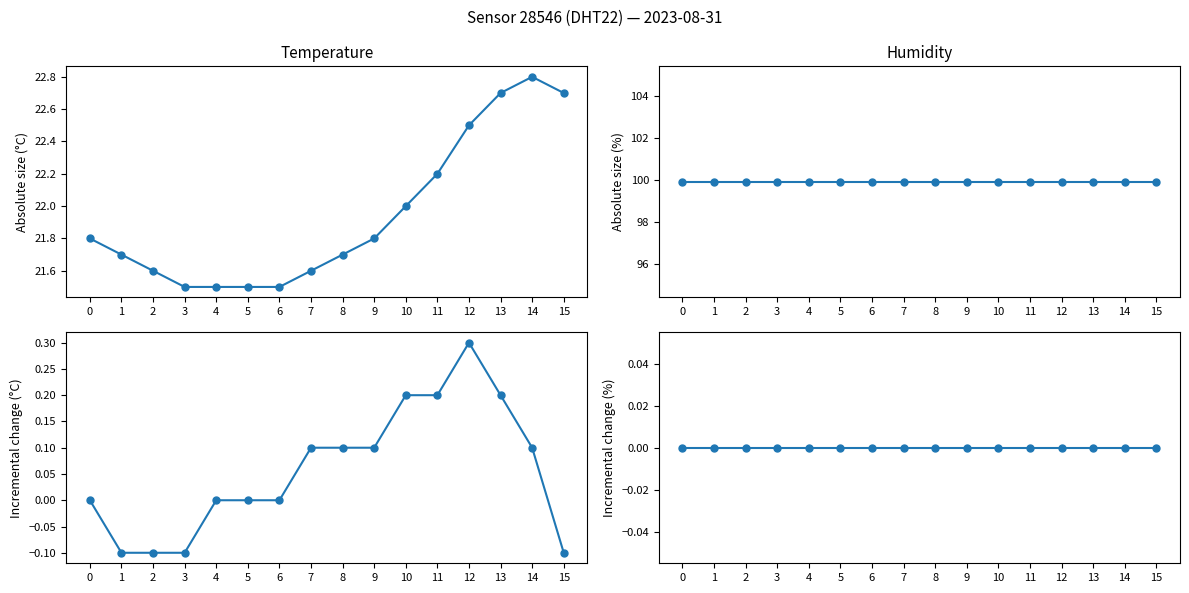

True or false: Humidity incremental has more than 0 points higher than both neighbors.

False